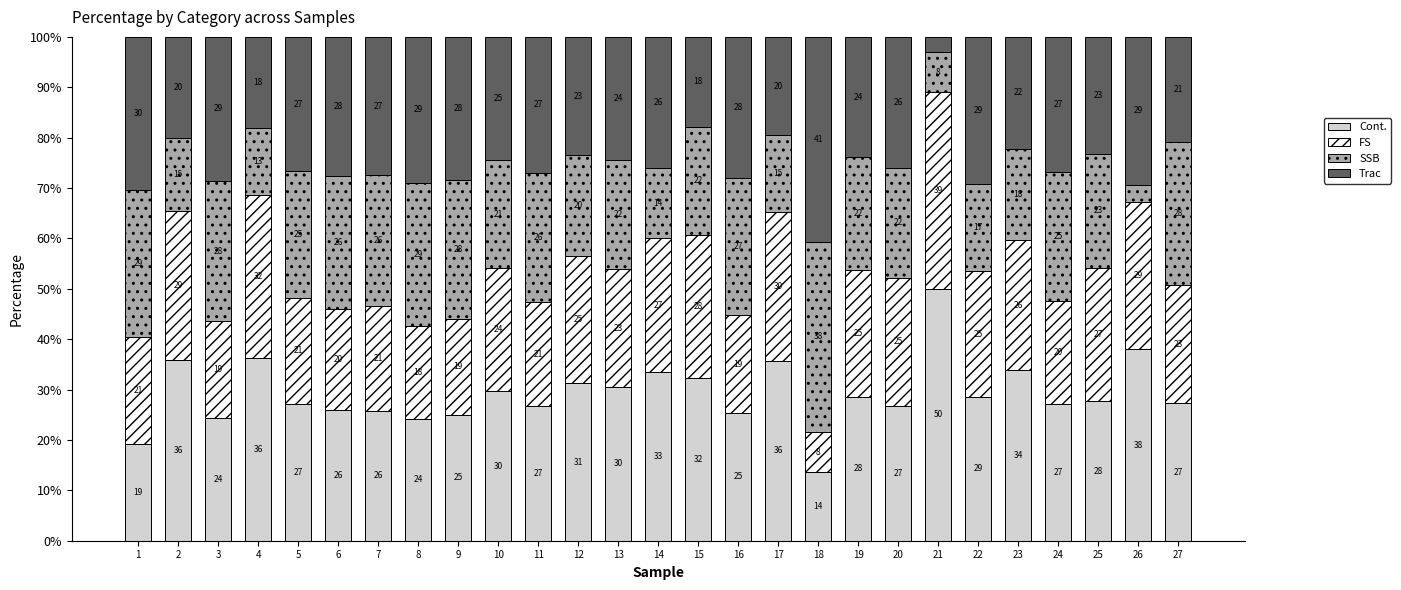

Count the number of categories in the chart.

27